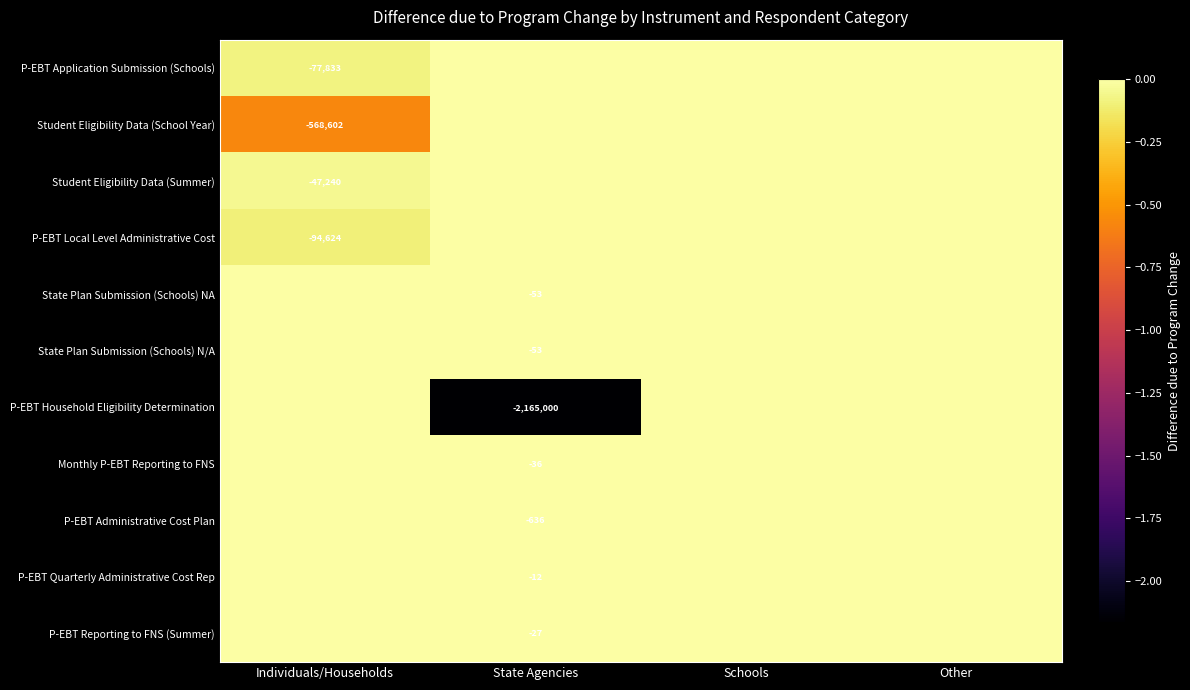

What is the difference between the highest and lowest values at Individuals/Households?

568602.0